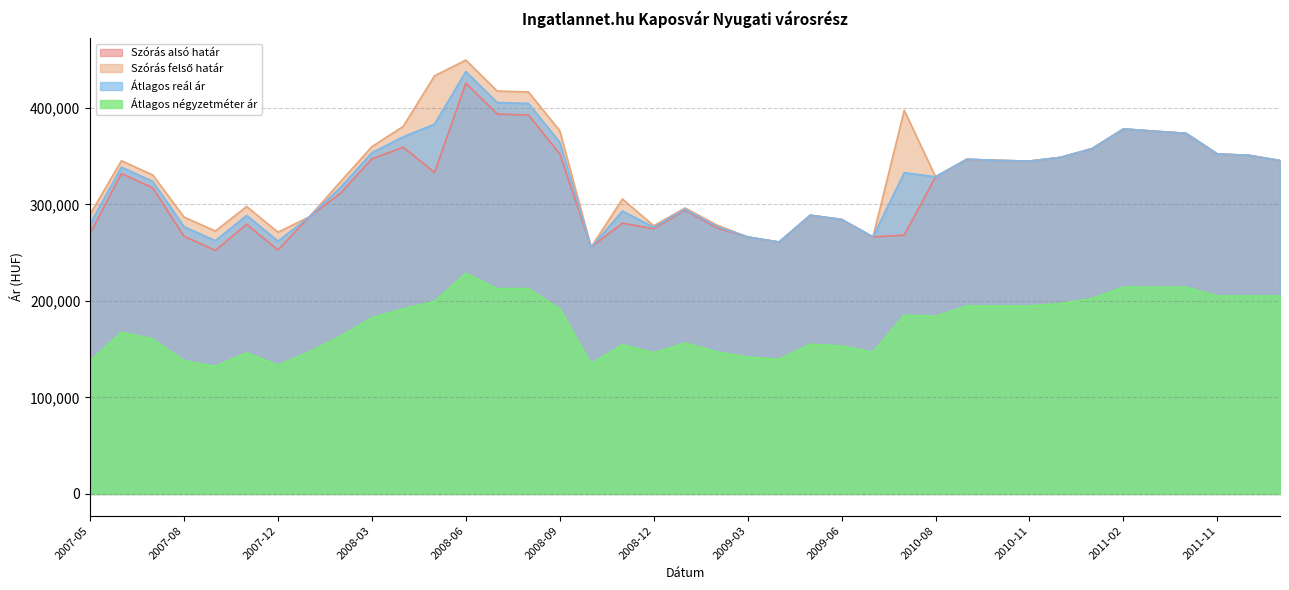

At which label does Szórás alsó határ reach its minimum?

2007-10